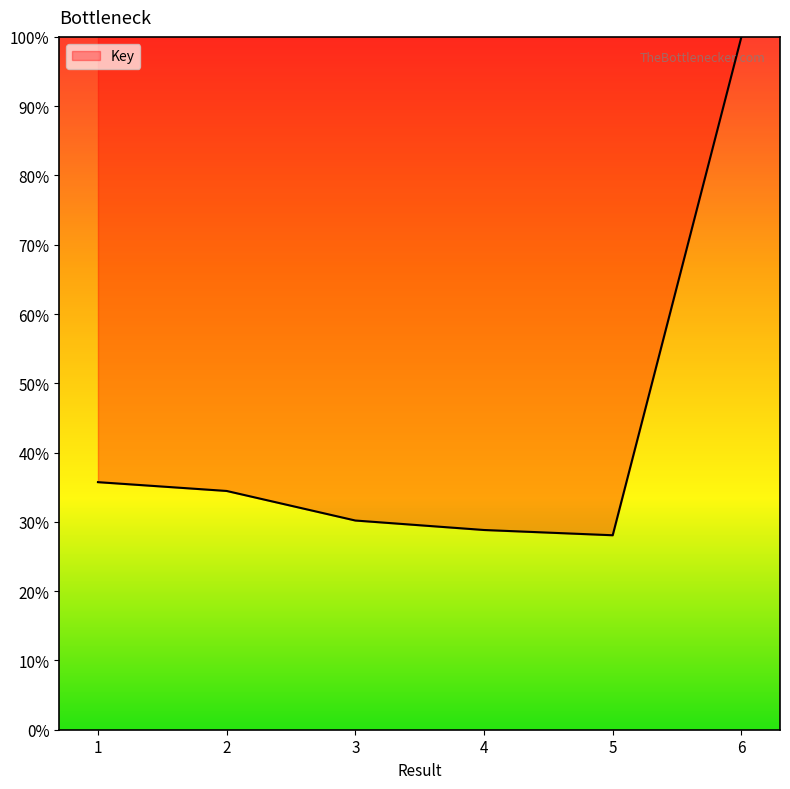

Reading left to right, what are all the values shown in this chart?

35.7	34.5	30.2	28.8	28.1	100.0